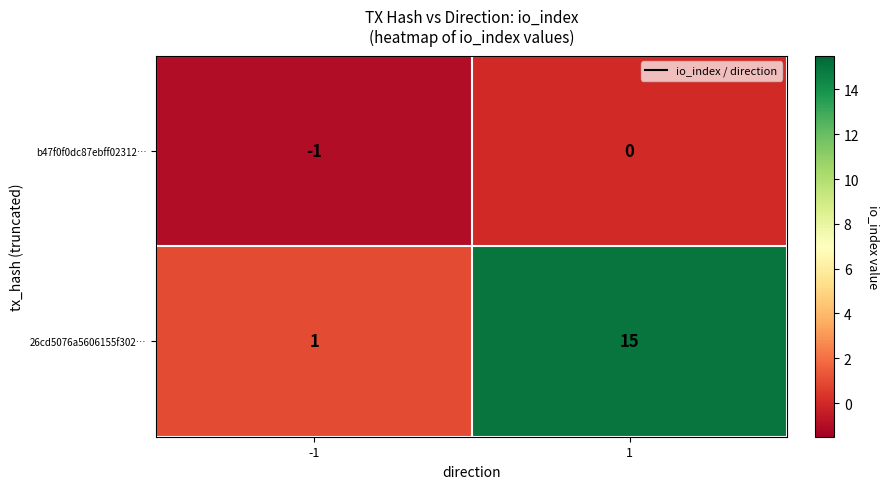

What is the average value of the 26cd5076a5606155f302… series?

8